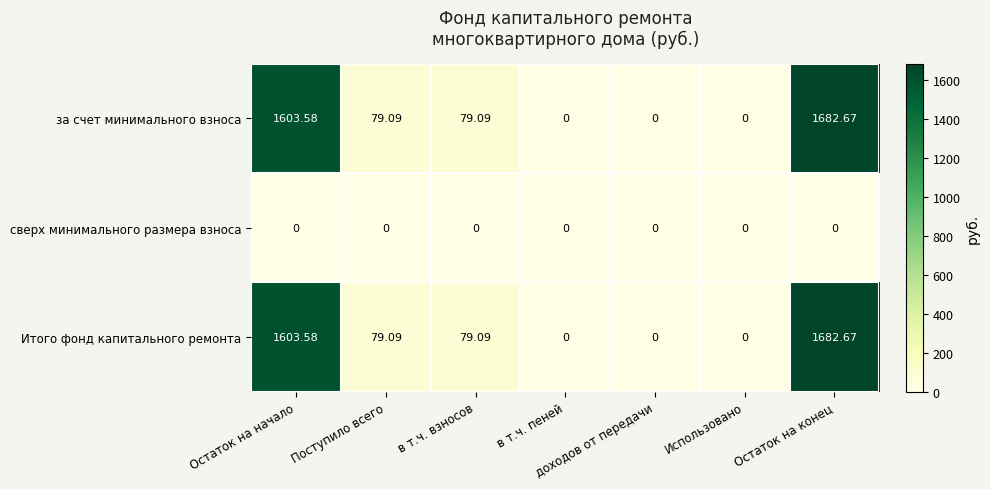

At which label does за счет минимального взноса reach its peak?

Остаток на конец